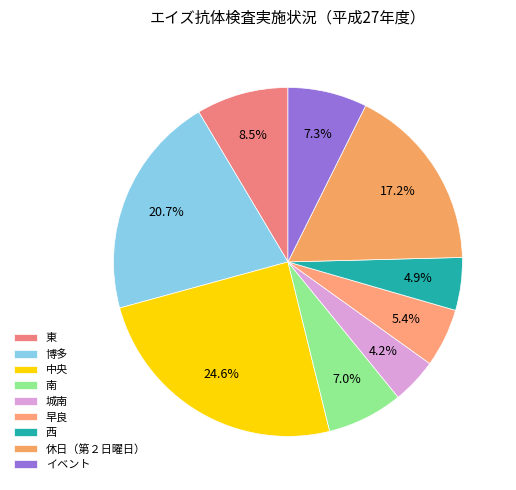

To the nearest percent, what percentage of the pie is 南?

7%